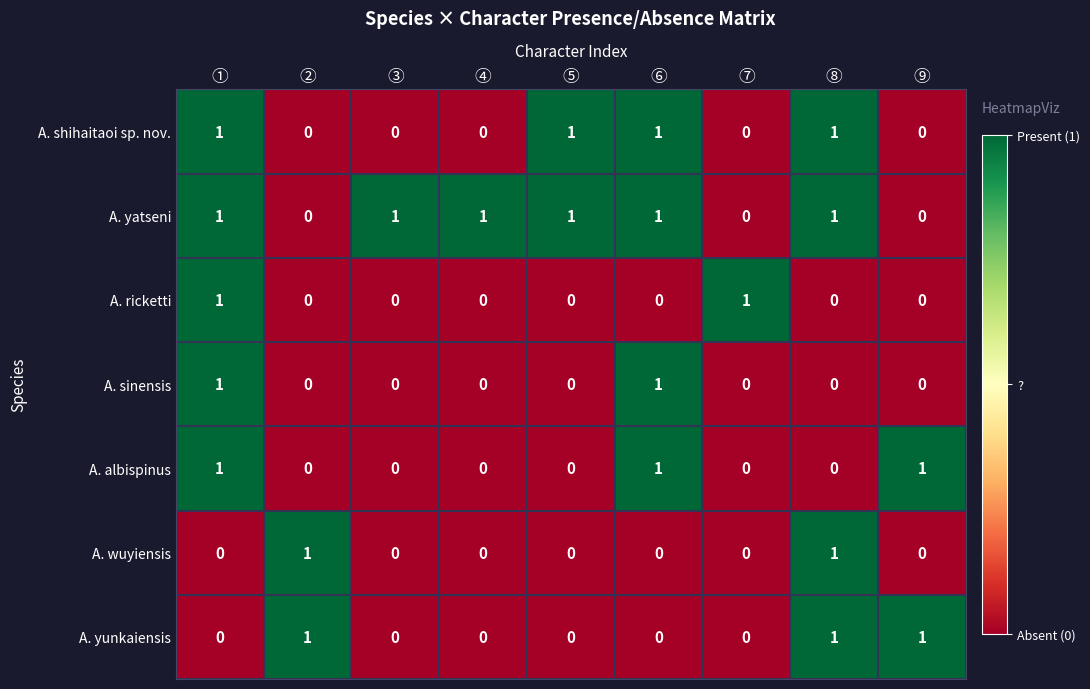

The value of A. sinensis at ② is -1. True or false?

False